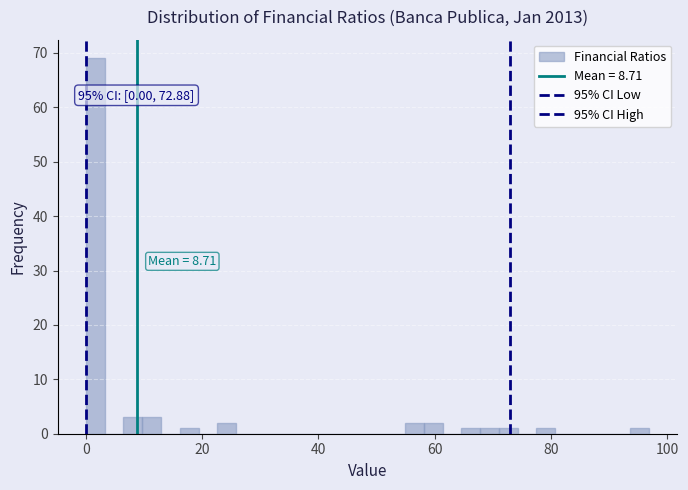

Read against the x-axis, roughly where is the centre of the tallest bar?

2